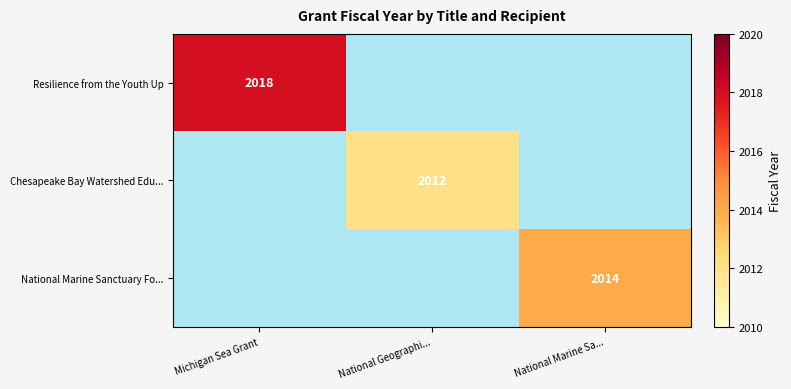

Is the value of Chesapeake Bay Watershed Edu... at National Geographi... greater than the value of Resilience from the Youth Up at Michigan Sea Grant?

No